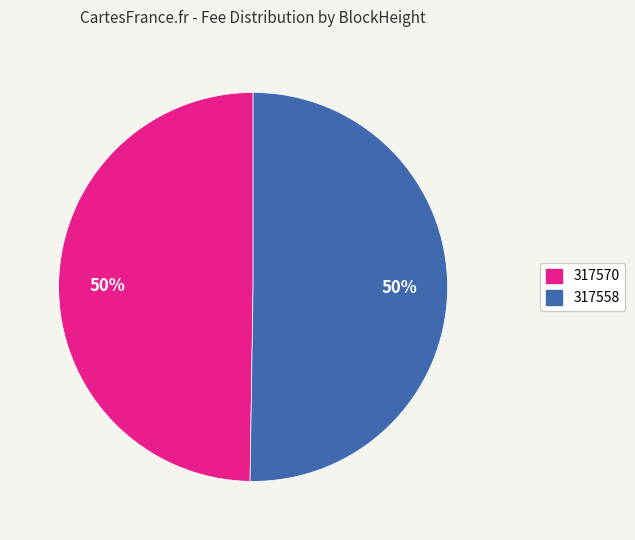

To the nearest percent, what is the average slice percentage?

50%